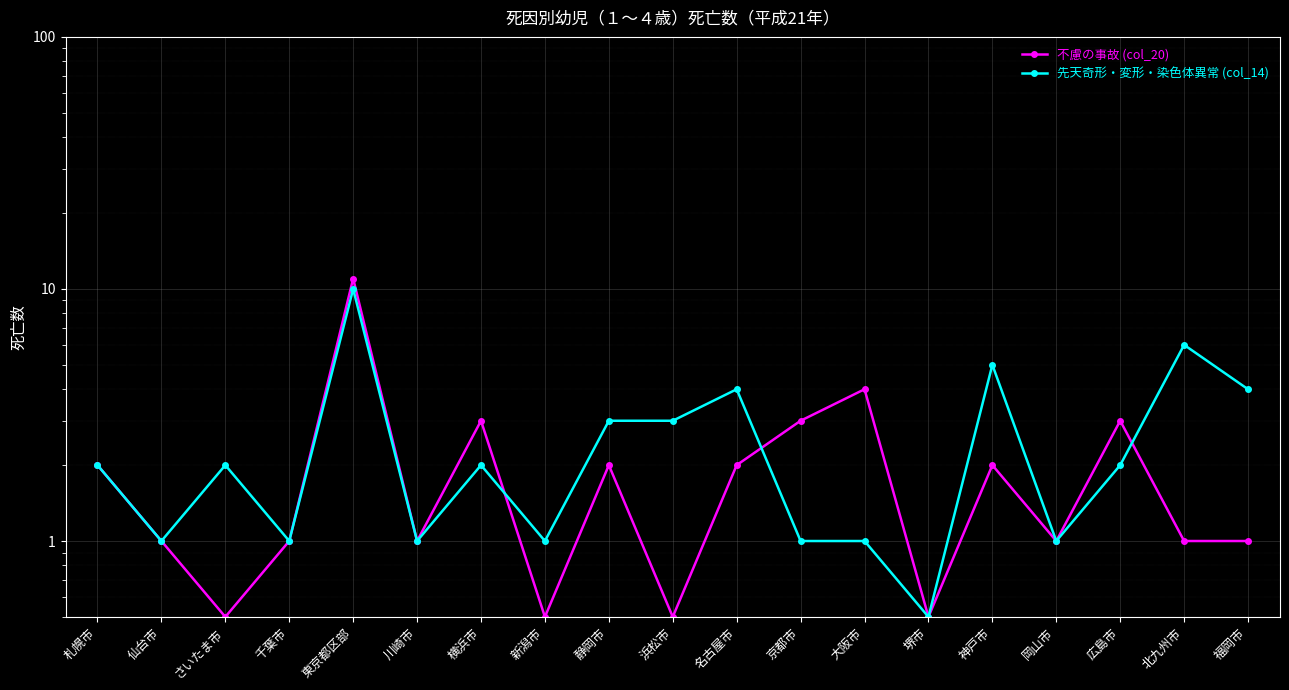

True or false: 不慮の事故 (col_20) and 先天奇形・変形・染色体異常 (col_14) intersect in this chart.

True